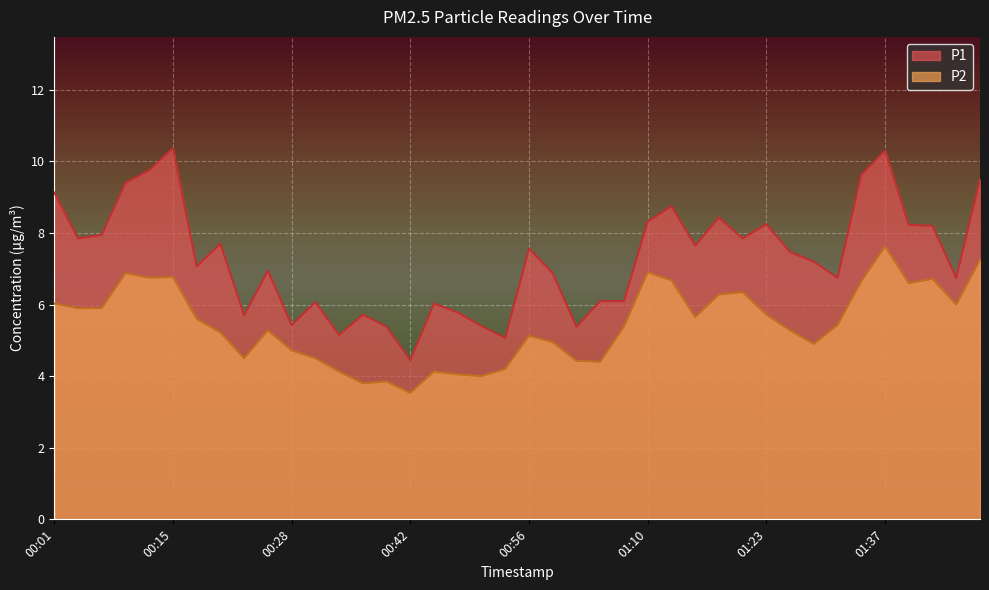

What is the label of the 30th point from the right?

00:28